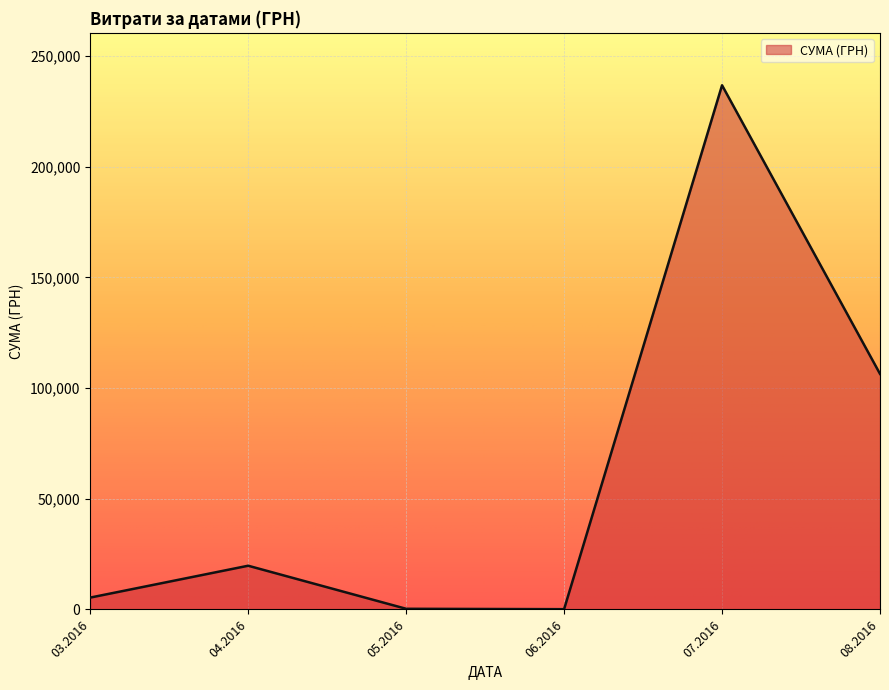

What is the maximum value shown in the chart?

236865.8